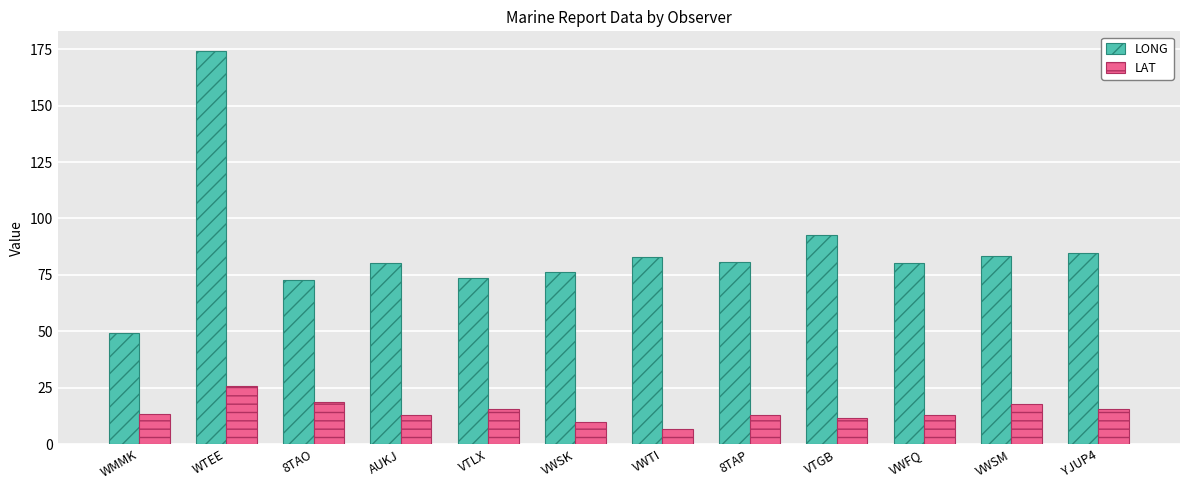

What is the difference between the LAT values at YJUP4 and VWSK?

5.5